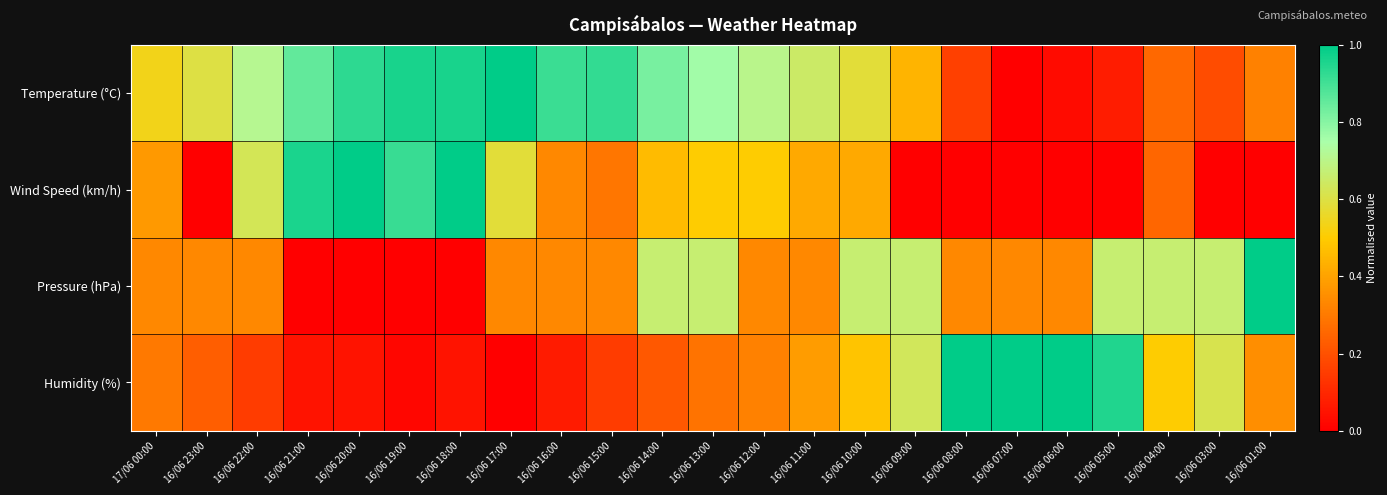

Which category has the lowest value across all series?

16/06 07:00